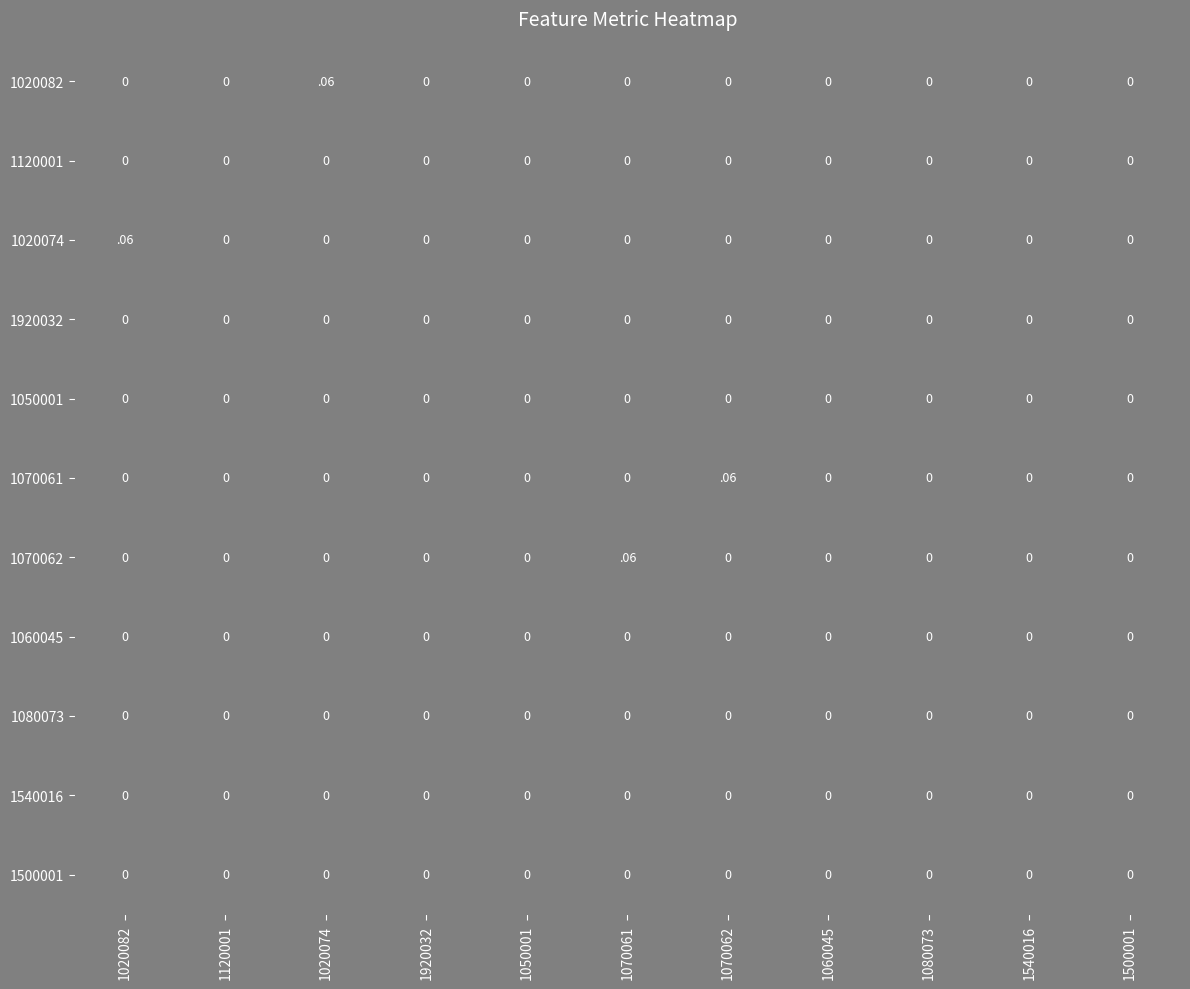

Is it true that 1540016 equals 0.0 at 1500001?

True